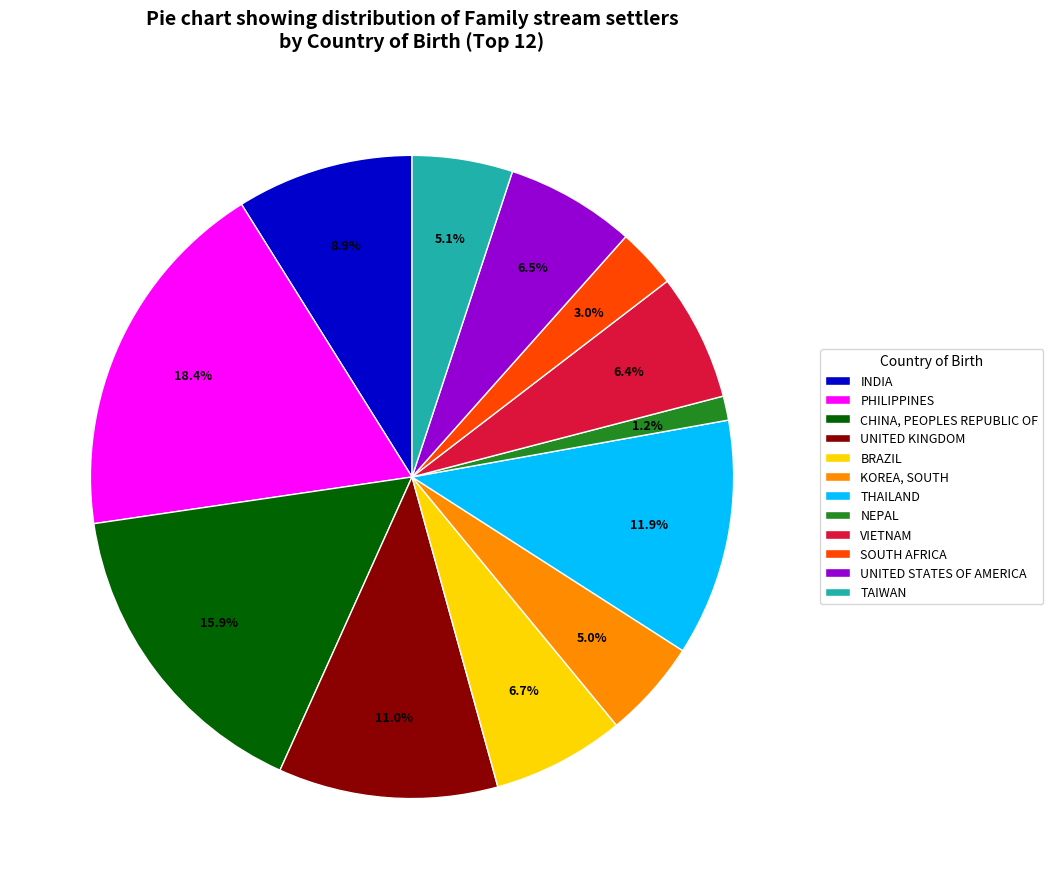

Rank the categories by value from highest to lowest.

PHILIPPINES, CHINA, PEOPLES REPUBLIC OF, THAILAND, UNITED KINGDOM, INDIA, BRAZIL, UNITED STATES OF AMERICA, VIETNAM, TAIWAN, KOREA, SOUTH, SOUTH AFRICA, NEPAL